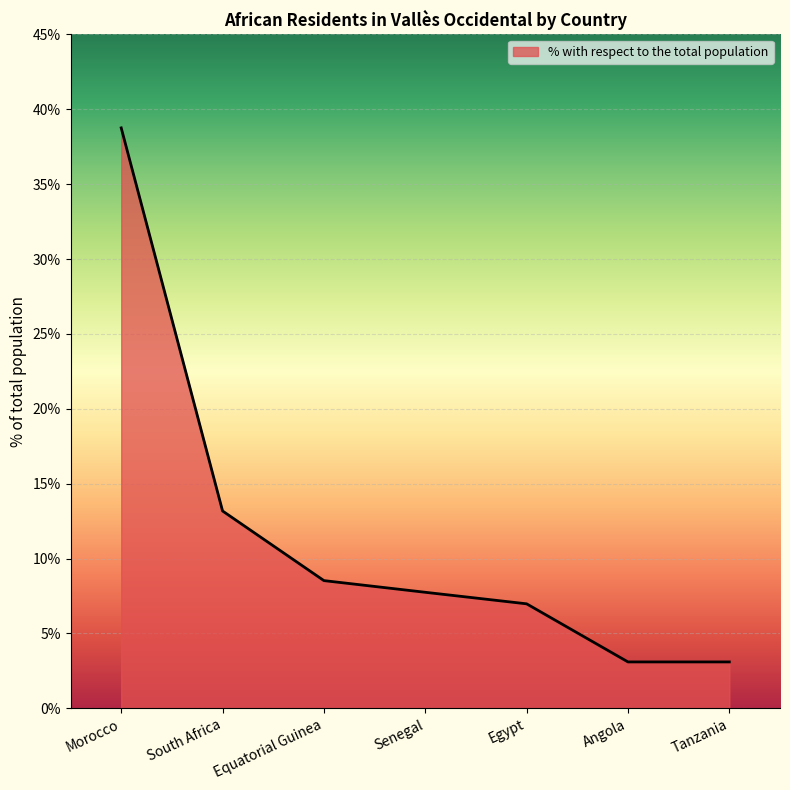

Approximately how many times larger is the value at Angola compared to South Africa?

0.2